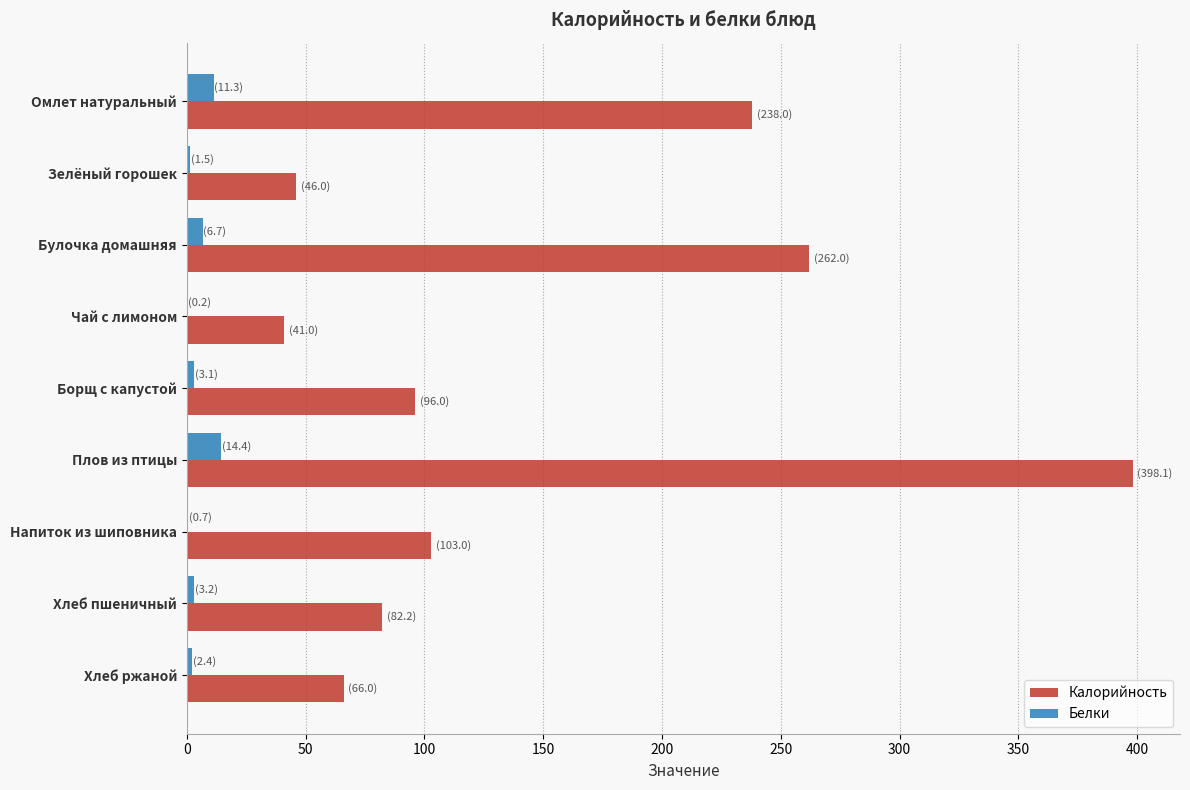

The Калорийность series shows 238.0 at Омлет натуральный. True or false?

True